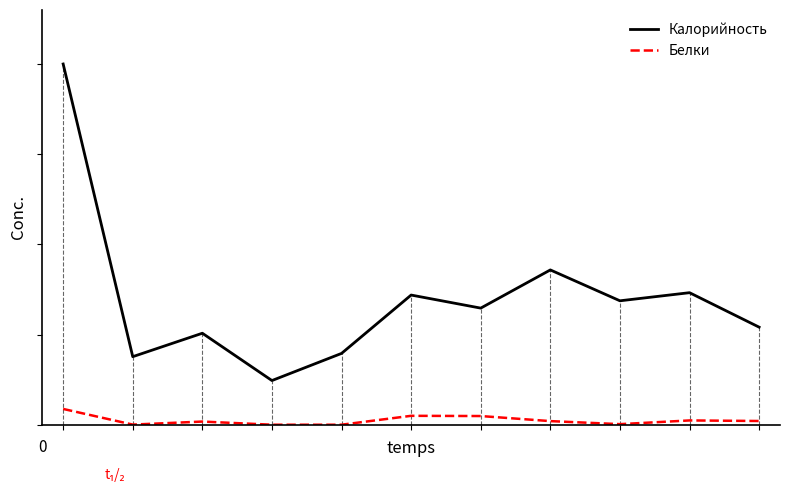

What is the sum of all Белки values?

43.3